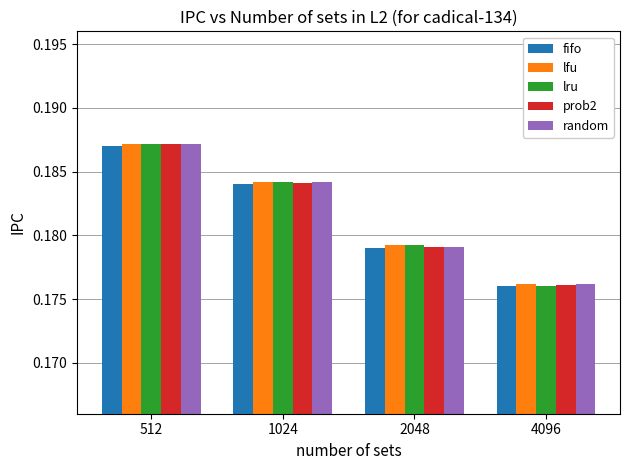

At which category is the sum across all series the highest?

512